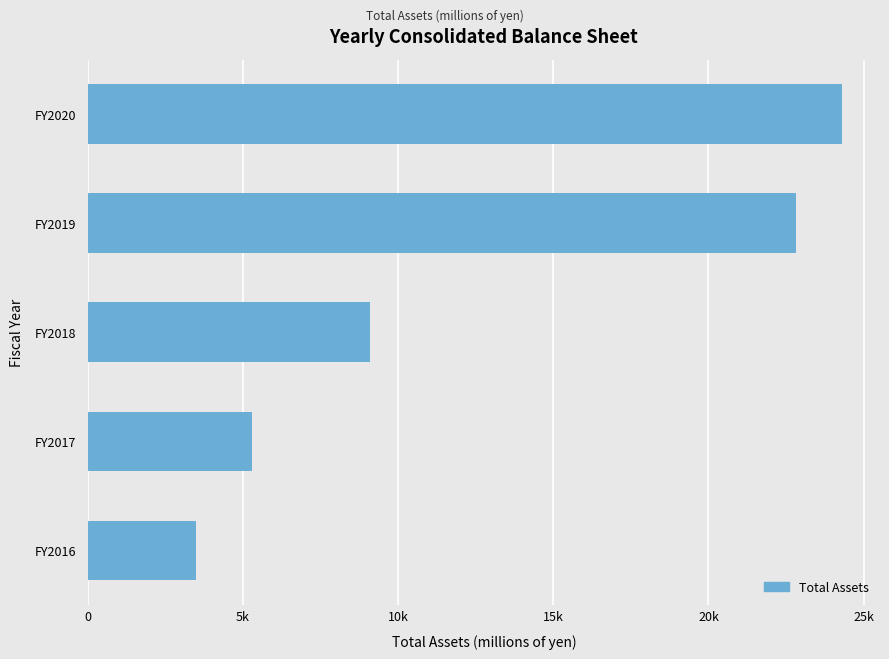

Does the chart contain any negative values?

No